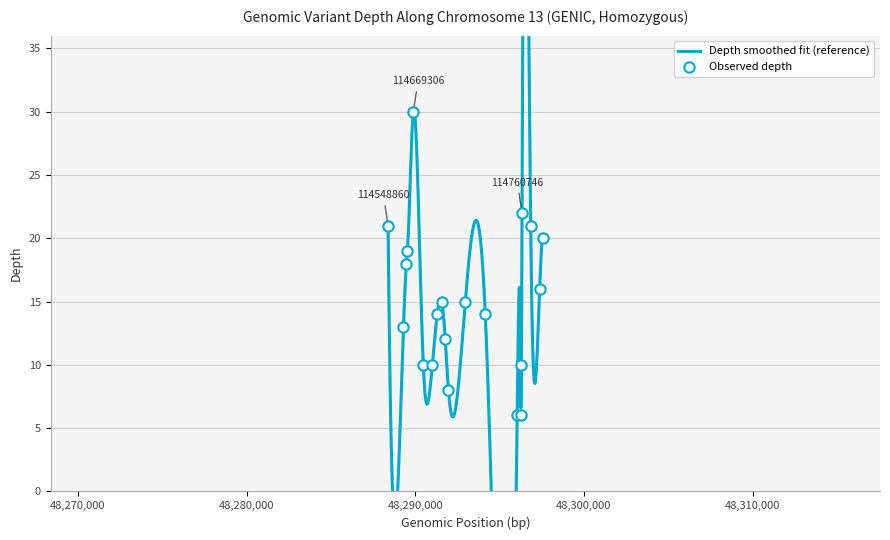

Between 48290478 and 48288391, which is larger?

48288391